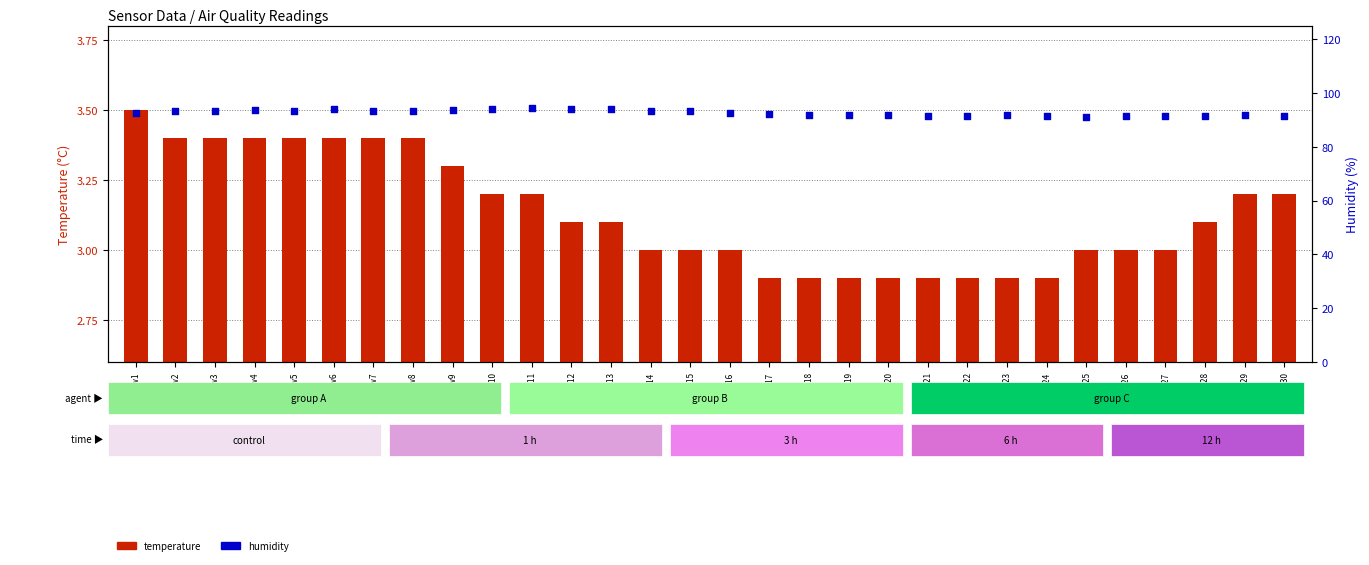

Which series has the largest total across all categories?

humidity